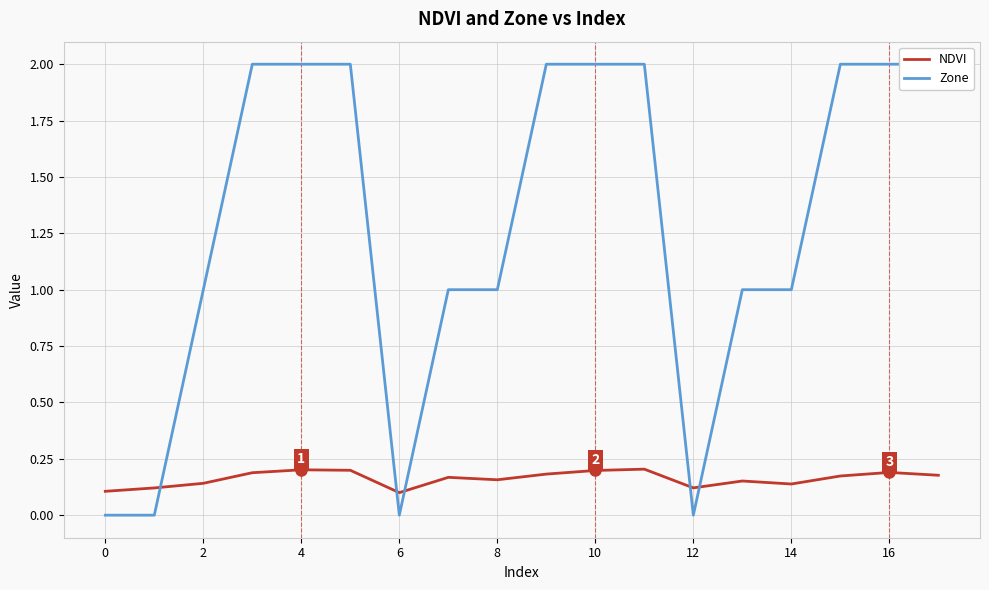

How many times do Zone and NDVI cross each other?

5